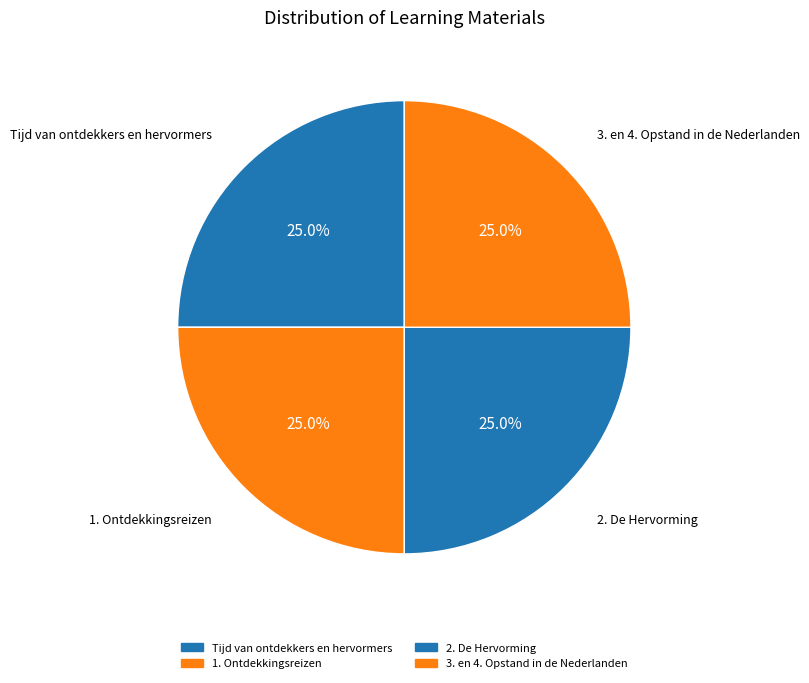

To the nearest percent, what portion does 3. en 4. Opstand in de Nederlanden represent?

25%